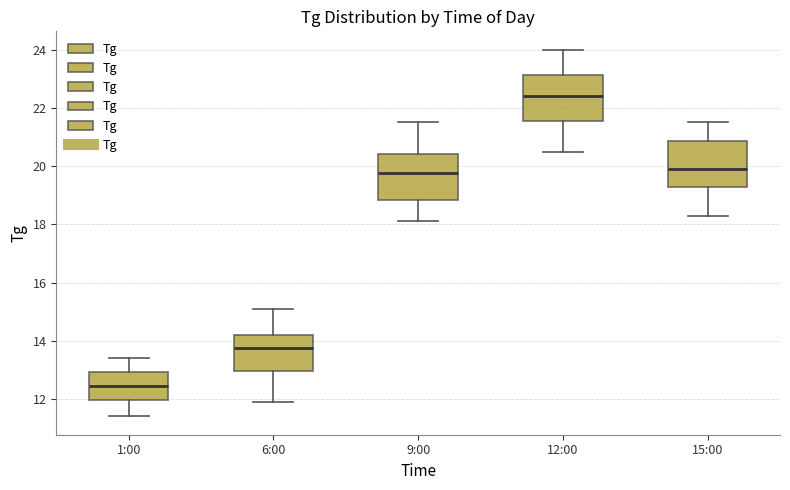

Which box has the lowest median line?

1:00